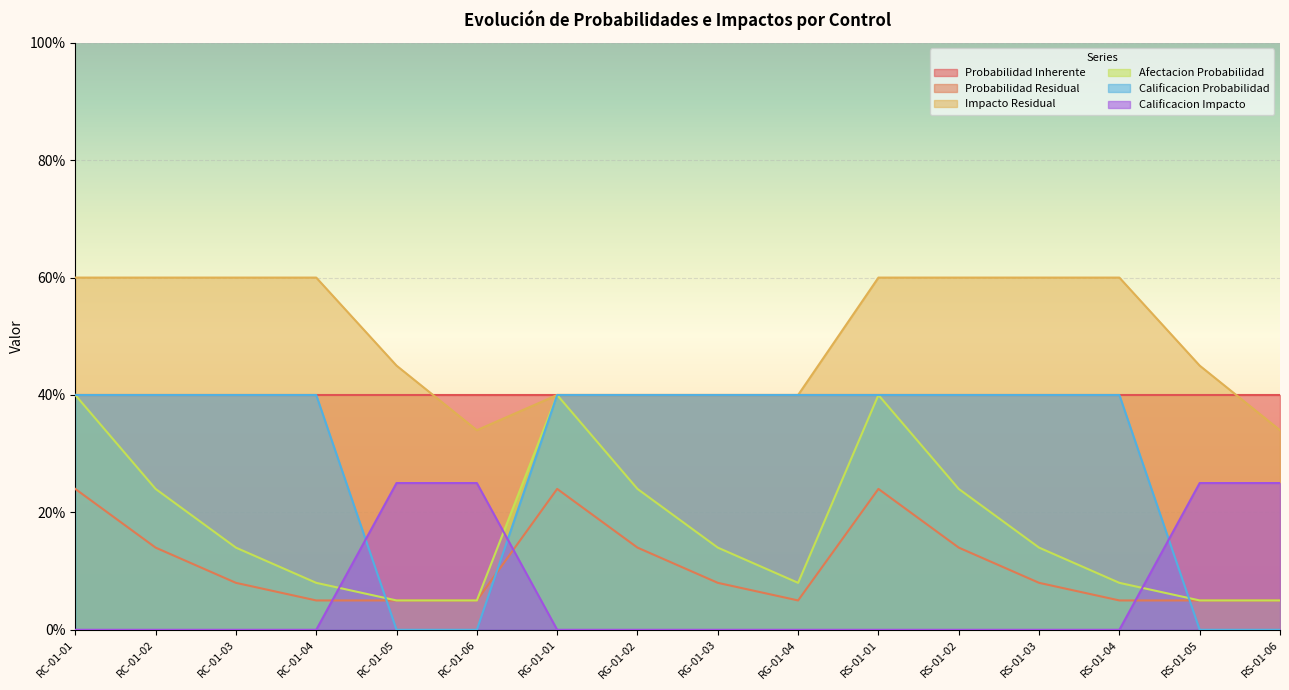

At which label does Calificacion Impacto reach its minimum?

RC-01-01